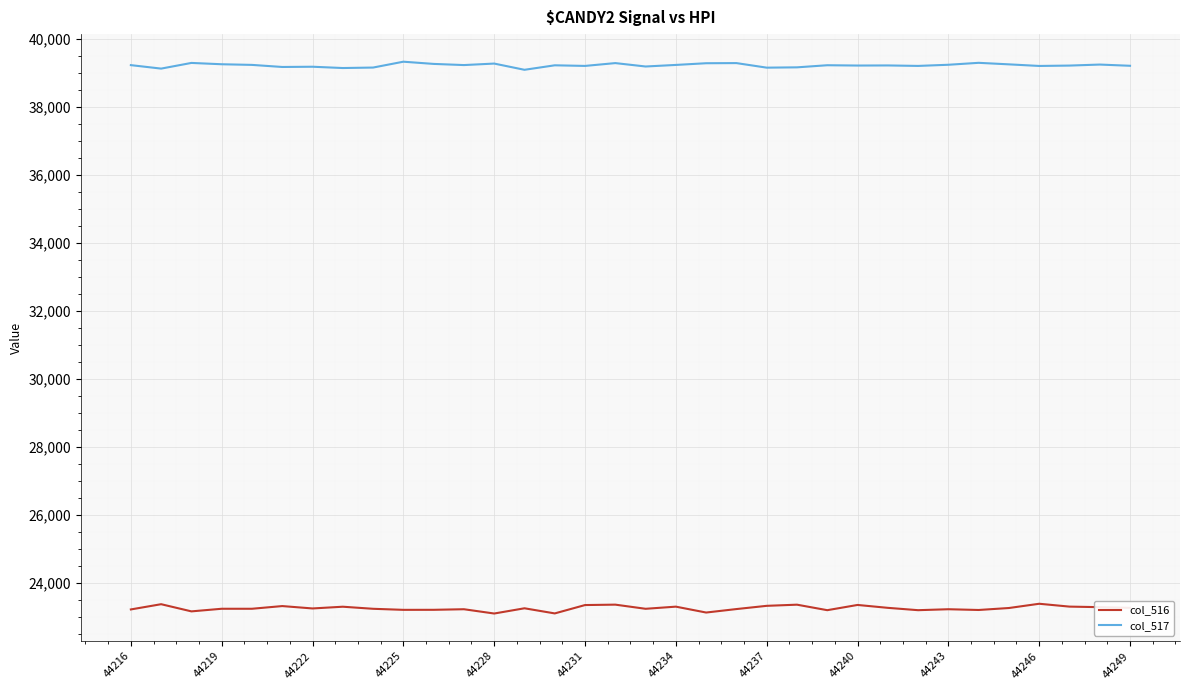

Which series has the largest range (max minus min)?

col_516